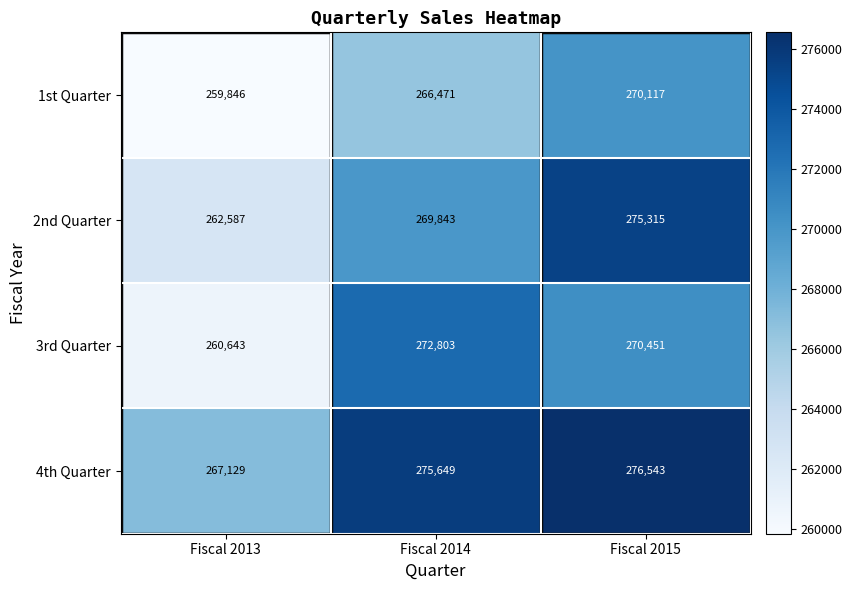

What is the maximum value for 2nd Quarter?

275315